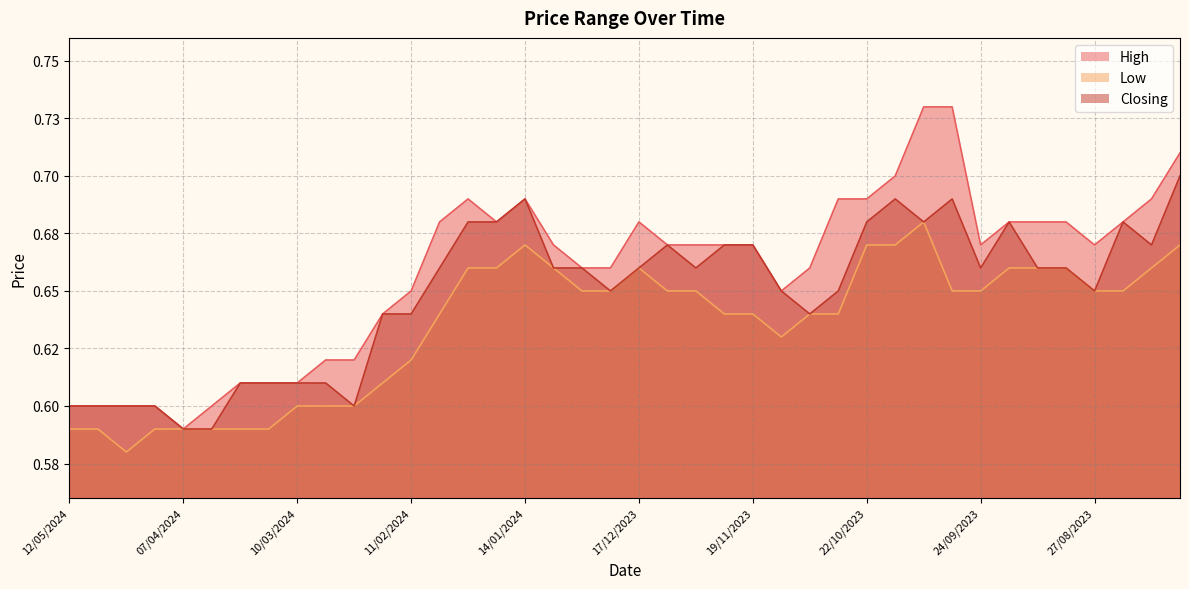

What is the maximum value shown in the chart?

0.7